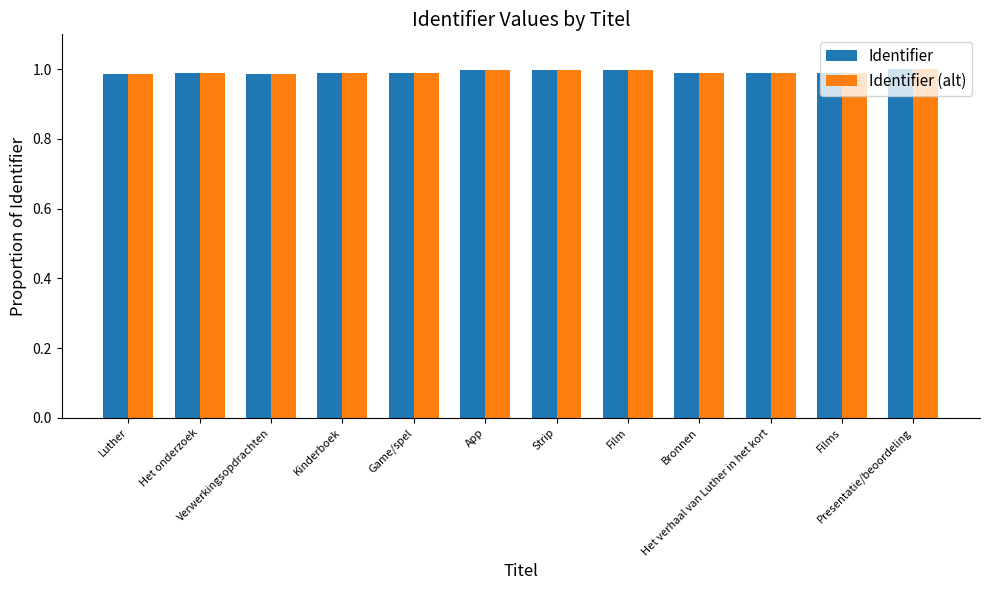

Is it true that Identifier equals 0.3 at Verwerkingsopdrachten?

False